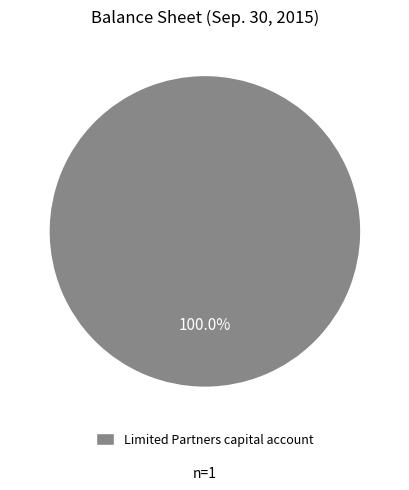

Count the number of slices in the pie.

1